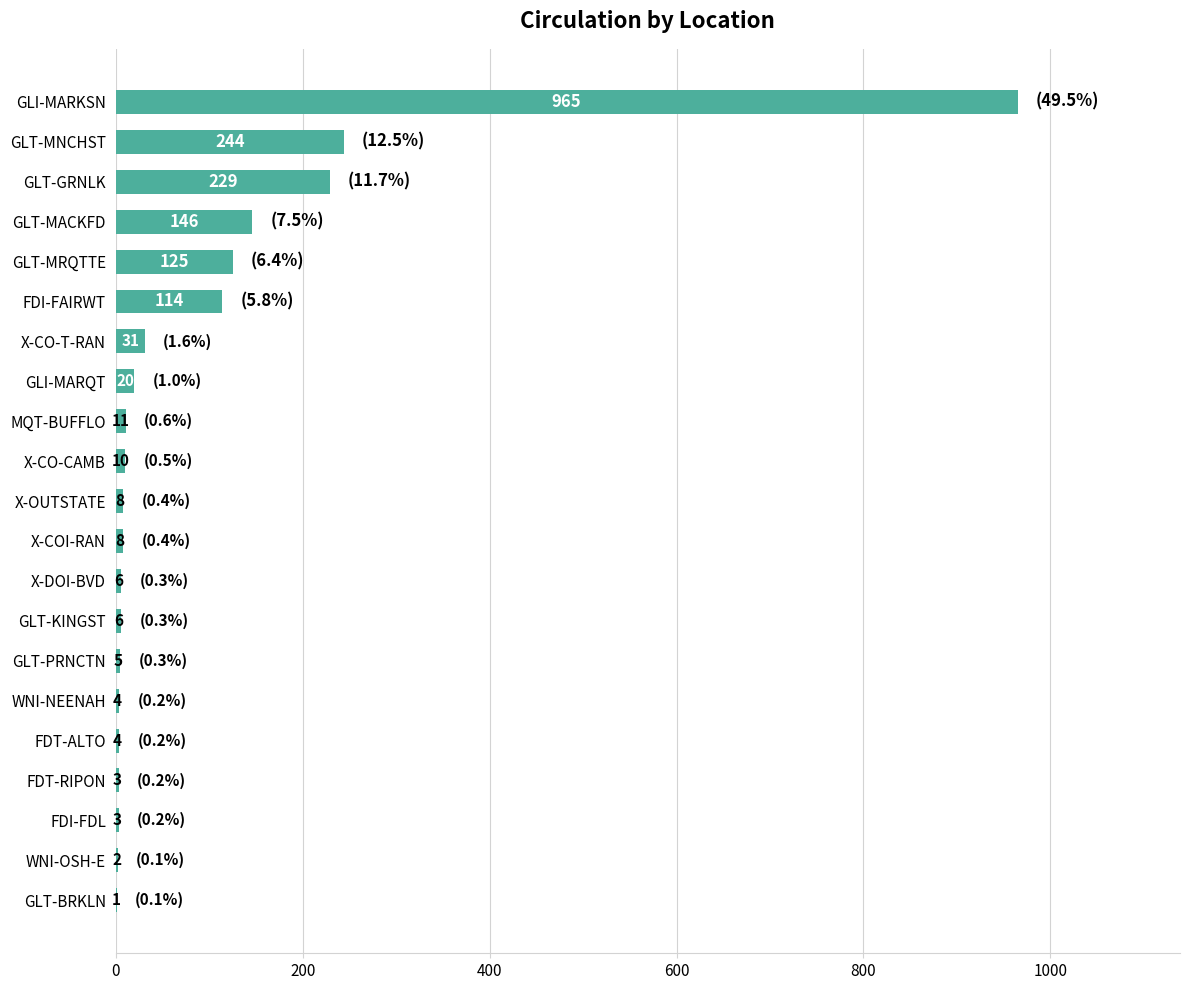

What is the sum of the values at GLT-MRQTTE and X-CO-T-RAN?

156